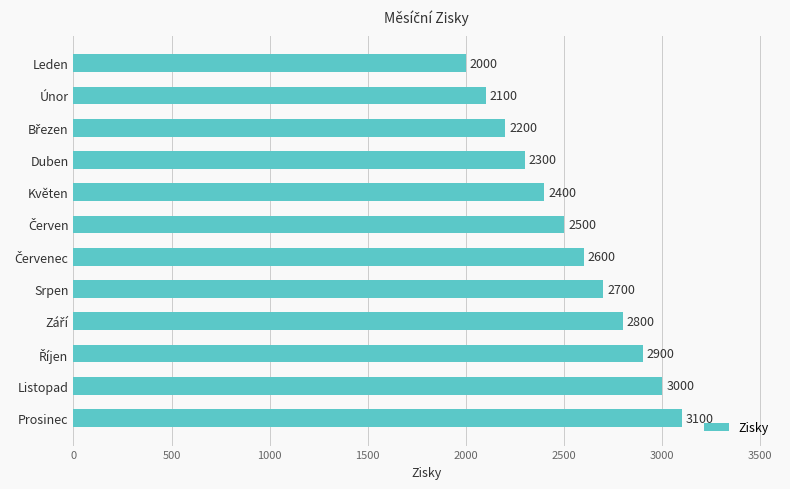

At which category does the chart reach its peak across all series?

Prosinec